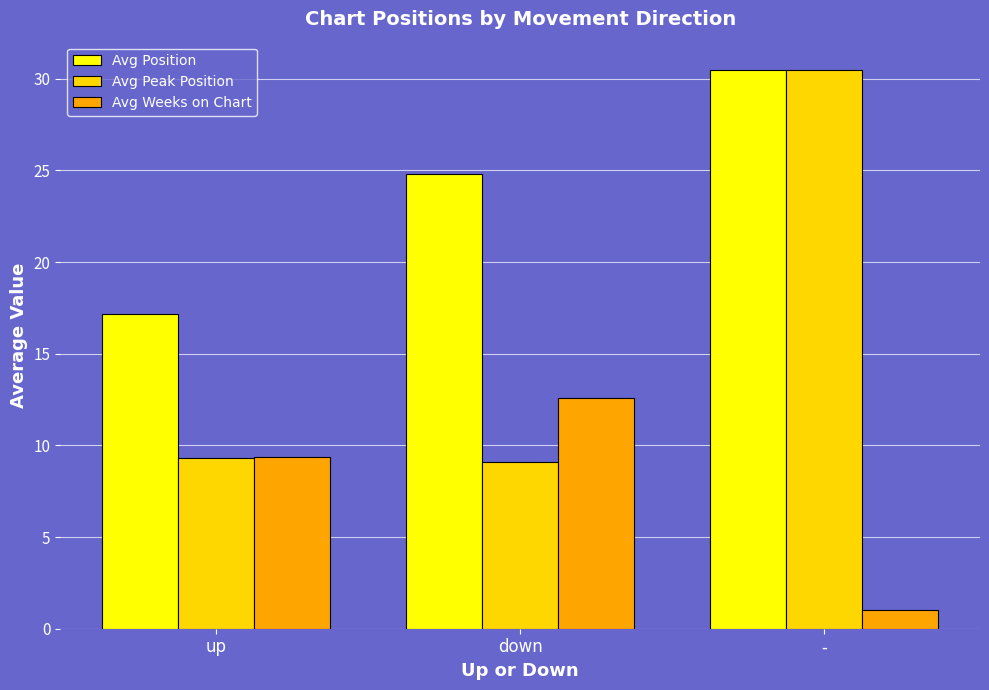

Rank the series by their average value, from highest to lowest.

Avg Position, Avg Peak Position, Avg Weeks on Chart